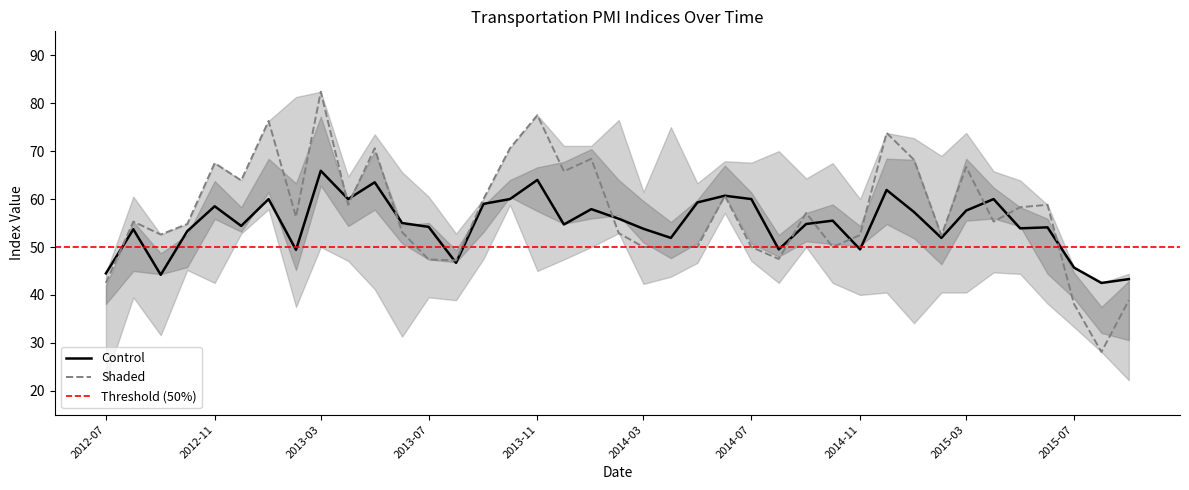

Read the Control value at 2014-03.

53.8